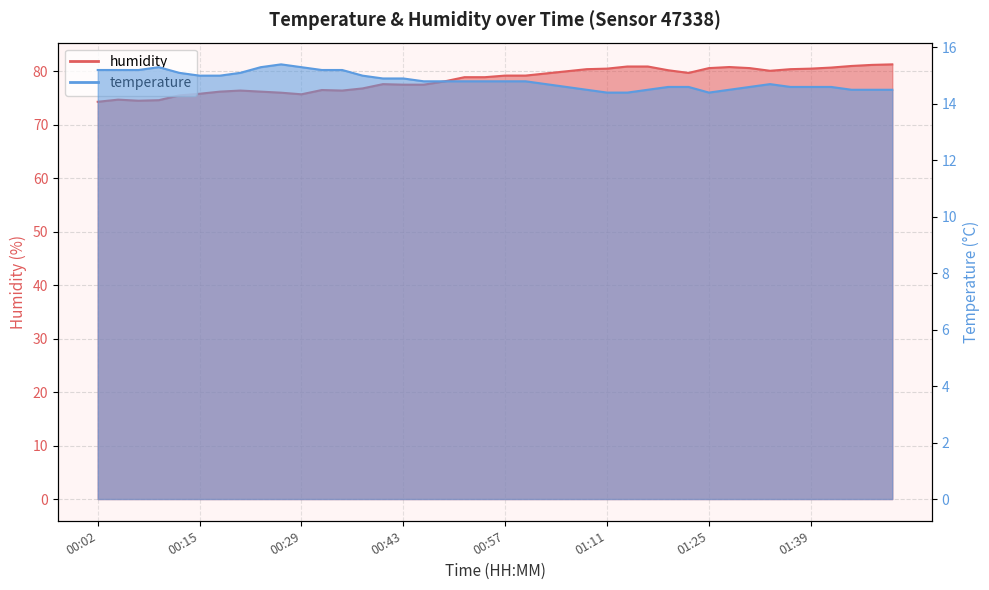

Reading left to right, list all the values displayed in this chart.

temperature: 00:02=15.2	00:04=15.2	00:07=15.2	00:10=15.3	00:13=15.1	00:15=15.0	00:18=15.0	00:21=15.1	00:24=15.3	00:27=15.4	00:29=15.3	00:32=15.2	00:35=15.2	00:38=15.0	00:40=14.9	00:43=14.9	00:46=14.8	00:49=14.8	00:52=14.8	00:54=14.8	00:57=14.8	01:00=14.8	01:03=14.7	01:05=14.6	01:08=14.5	01:11=14.4	01:14=14.4	01:17=14.5	01:19=14.6	01:22=14.6	01:25=14.4	01:28=14.5	01:30=14.6	01:33=14.7	01:36=14.6	01:39=14.6	01:42=14.6	01:44=14.5	01:47=14.5	01:50=14.5
humidity: 00:02=74.3	00:04=74.7	00:07=74.5	00:10=74.6	00:13=75.5	00:15=75.8	00:18=76.2	00:21=76.4	00:24=76.2	00:27=76.0	00:29=75.7	00:32=76.5	00:35=76.4	00:38=76.8	00:40=77.6	00:43=77.5	00:46=77.5	00:49=78.1	00:52=78.9	00:54=78.9	00:57=79.2	01:00=79.2	01:03=79.6	01:05=80.0	01:08=80.4	01:11=80.5	01:14=80.9	01:17=80.9	01:19=80.2	01:22=79.7	01:25=80.6	01:28=80.8	01:30=80.6	01:33=80.1	01:36=80.4	01:39=80.5	01:42=80.7	01:44=81.0	01:47=81.2	01:50=81.3